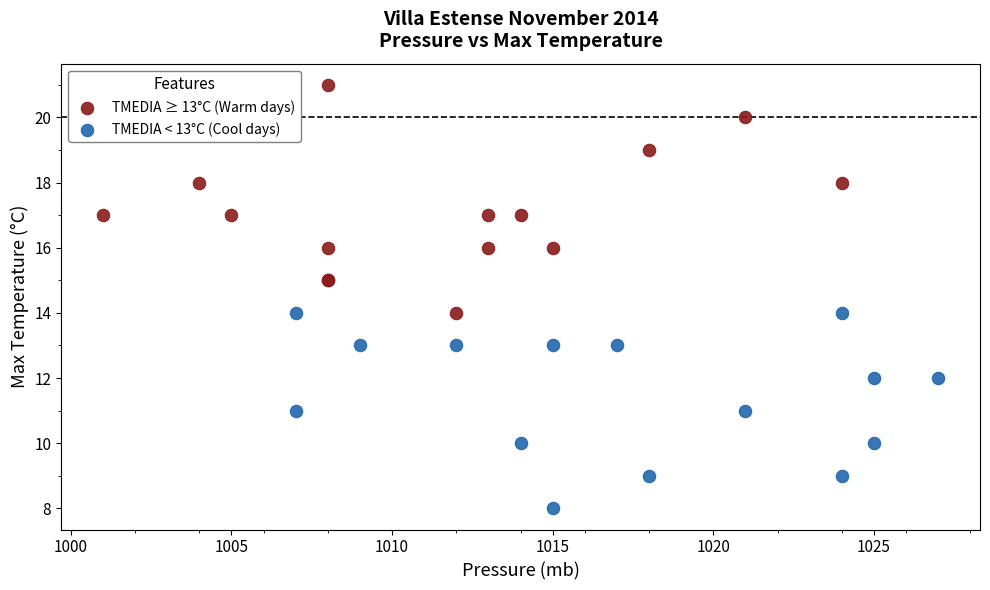

Which series reaches the minimum Y coordinate?

TMEDIA < 13°C (Cool days)